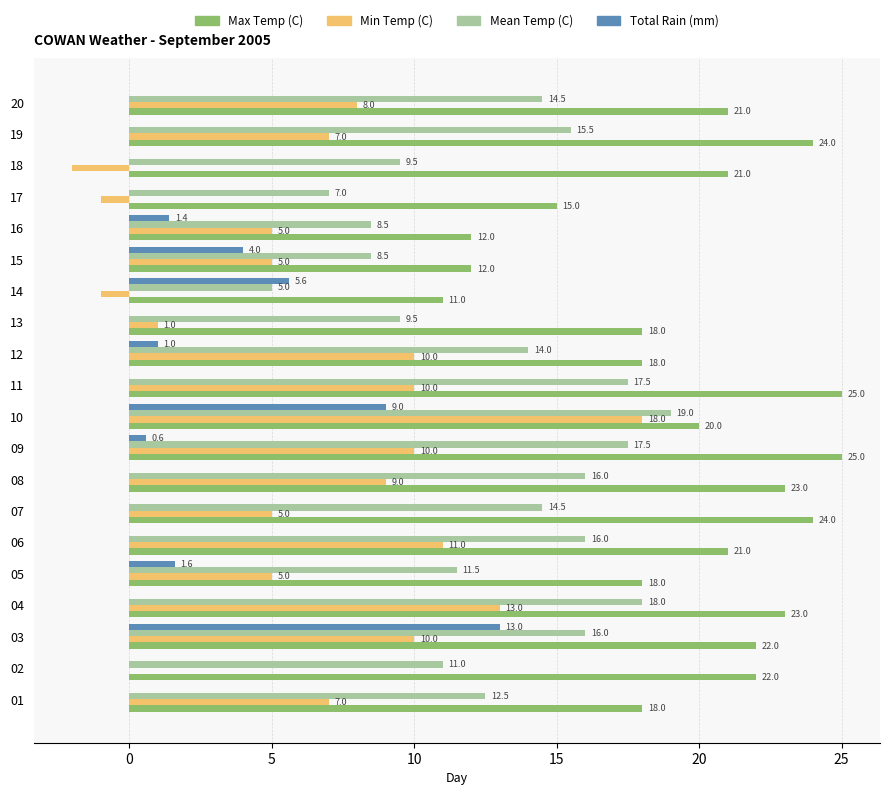

The value of Max Temp (C) at 14 is 6.4. True or false?

False